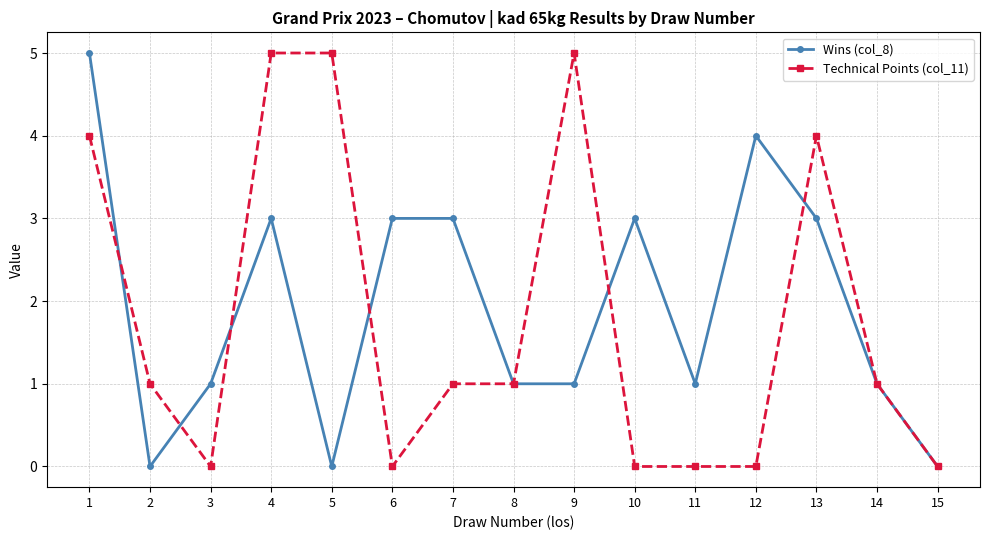

The value of Wins (col_8) at 8 is 2. True or false?

False